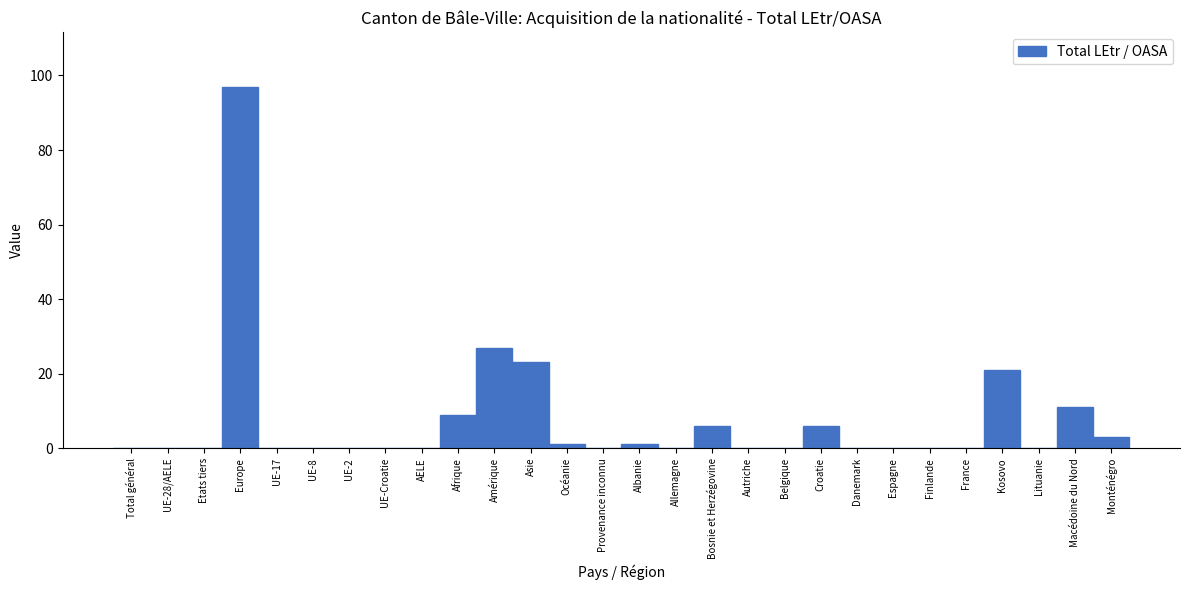

Reading left to right, list all the values displayed in this chart.

Total général=0	UE-28/AELE=0	Etats tiers=0	Europe=97	UE-17=0	UE-8=0	UE-2=0	UE-Croatie=0	AELE=0	Afrique=9	Amérique=27	Asie=23	Océanie=1	Provenance inconnu=0	Albanie=1	Allemagne=0	Bosnie et Herzégovine=6	Autriche=0	Belgique=0	Croatie=6	Danemark=0	Espagne=0	Finlande=0	France=0	Kosovo=21	Lituanie=0	Macédoine du Nord=11	Monténégro=3